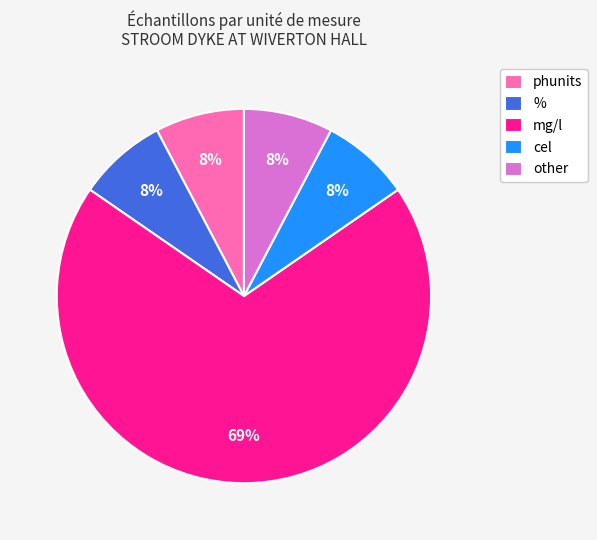

Is it true that % is 60% of the pie?

False